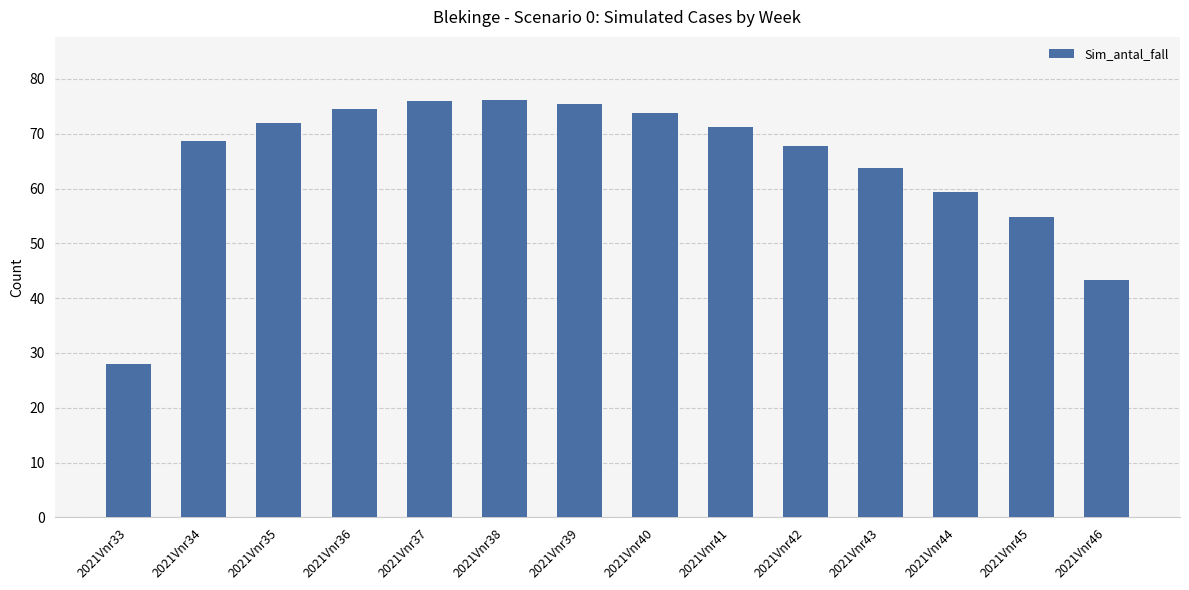

What is the difference between the values at 2021Vnr39 and 2021Vnr33?

47.4